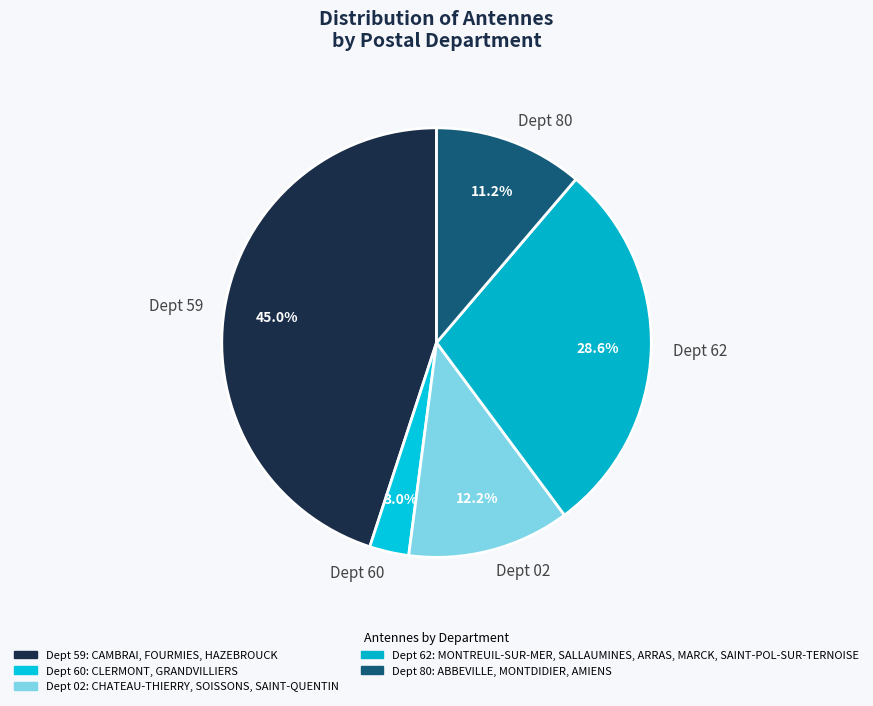

How much of the chart is everything except Dept 80?

88.8%